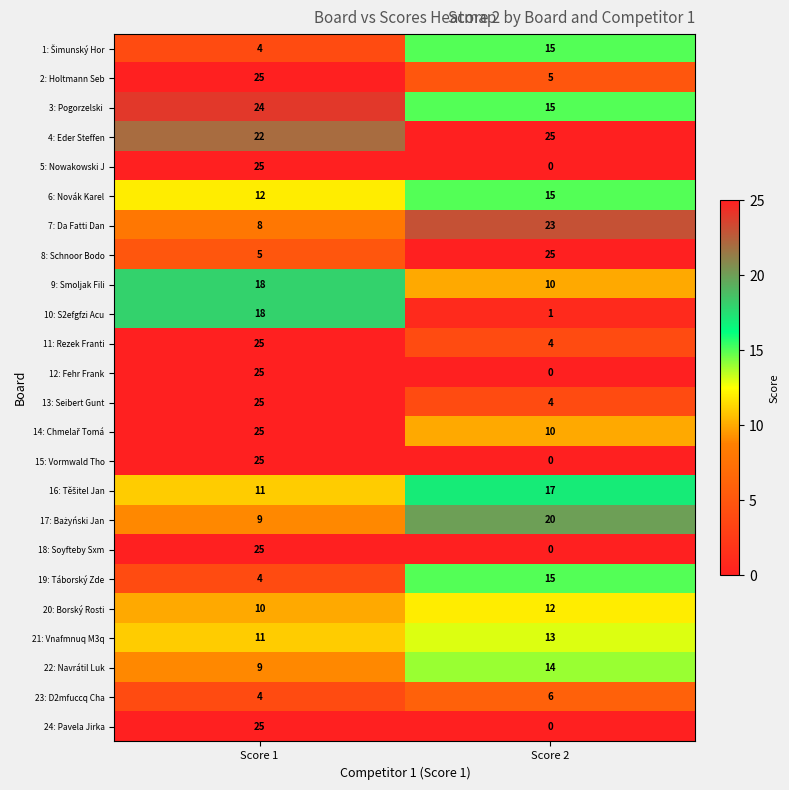

What is the spread (max minus min) of values at Score 1?

21